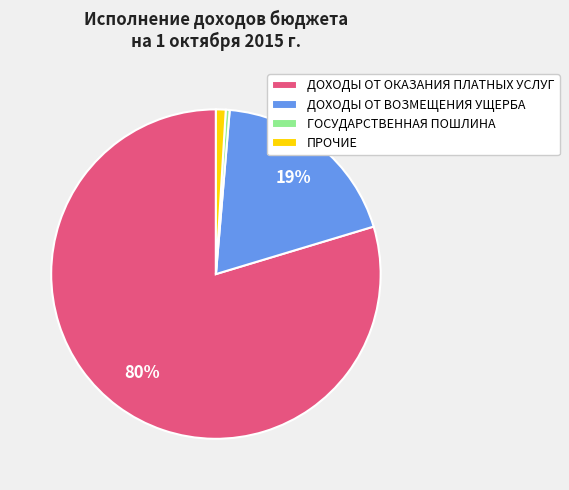

How many slices are in this pie chart?

4